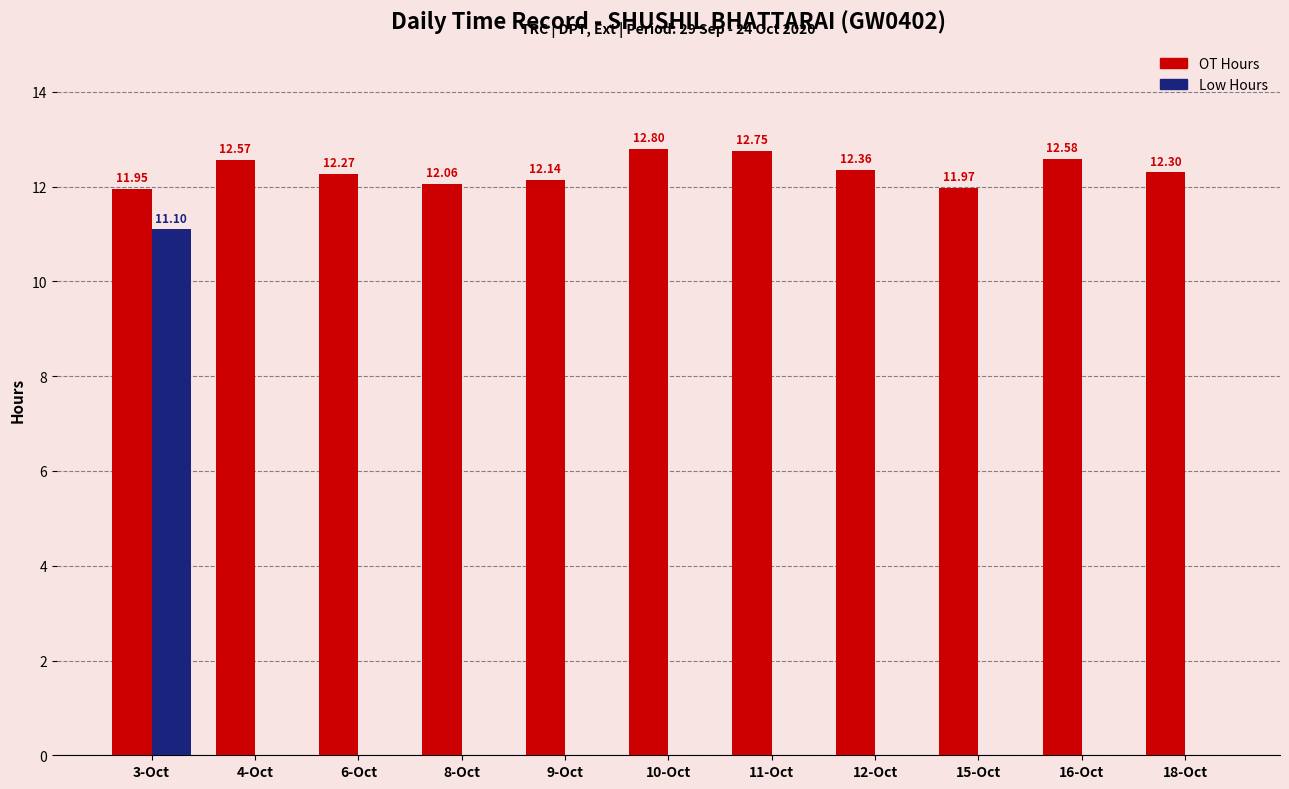

Is the value of OT Hours at 15-Oct greater than the value of Low Hours at 18-Oct?

Yes